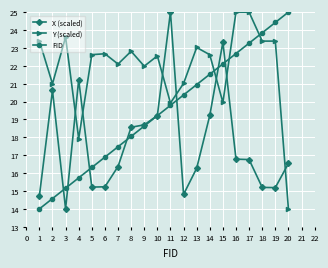

What is the spread (max minus min) of values at 18?

8.6